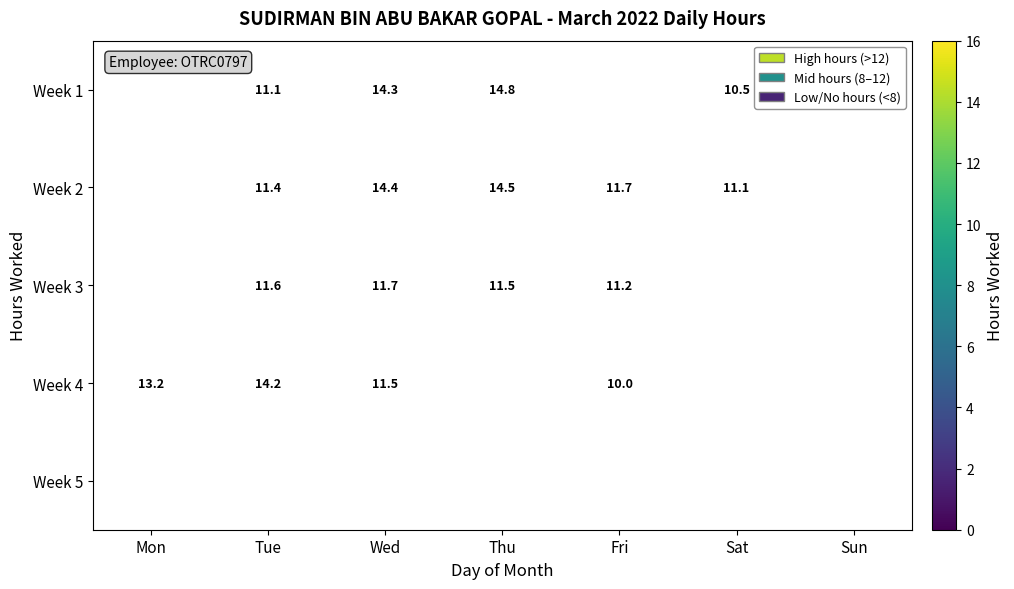

The value of Week 4 at Tue is 14.2. True or false?

True